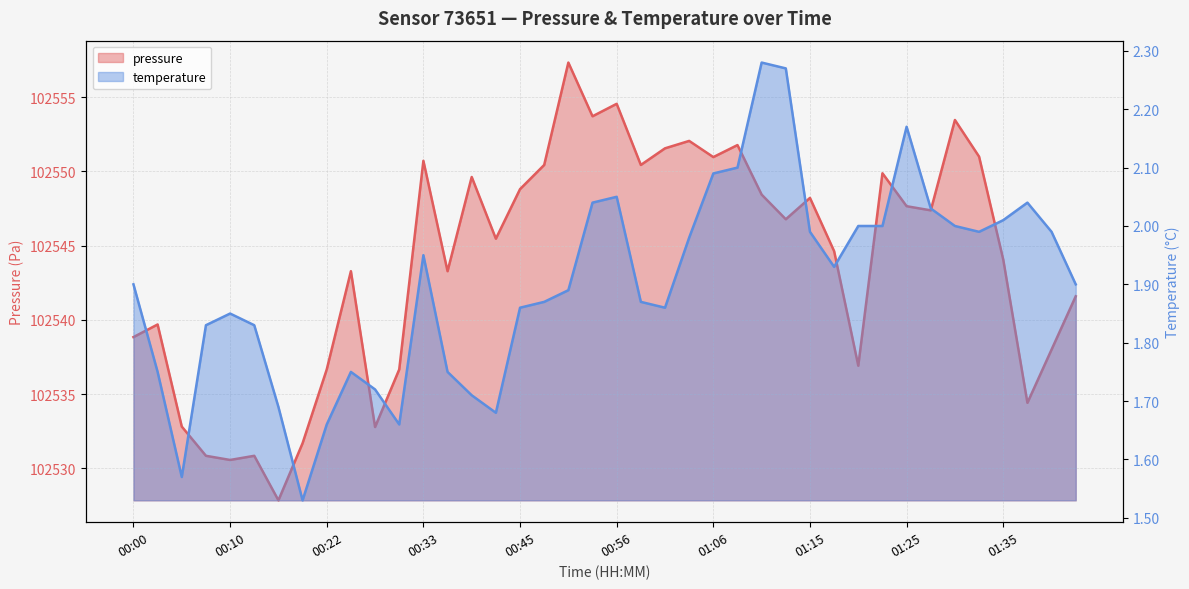

Which series has the largest total across all categories?

pressure